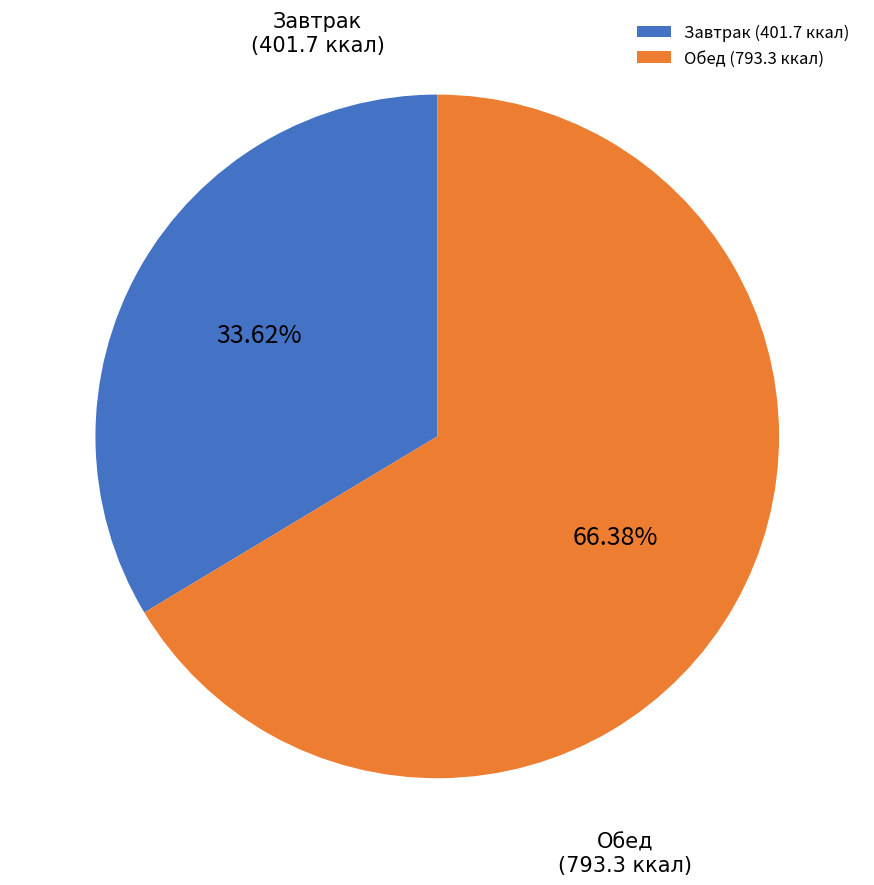

Combined, do Обед and Завтрак account for over 50%?

Yes